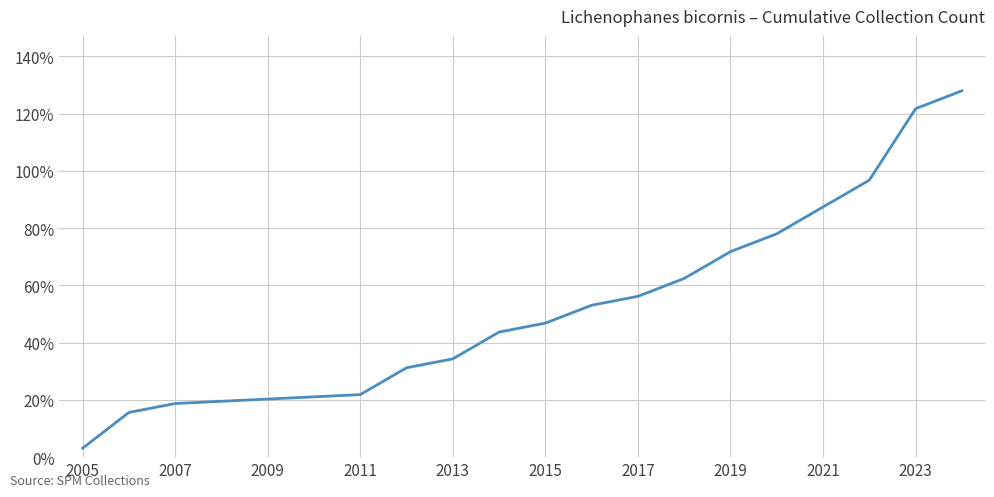

What is the difference between the maximum and minimum values?

124.9